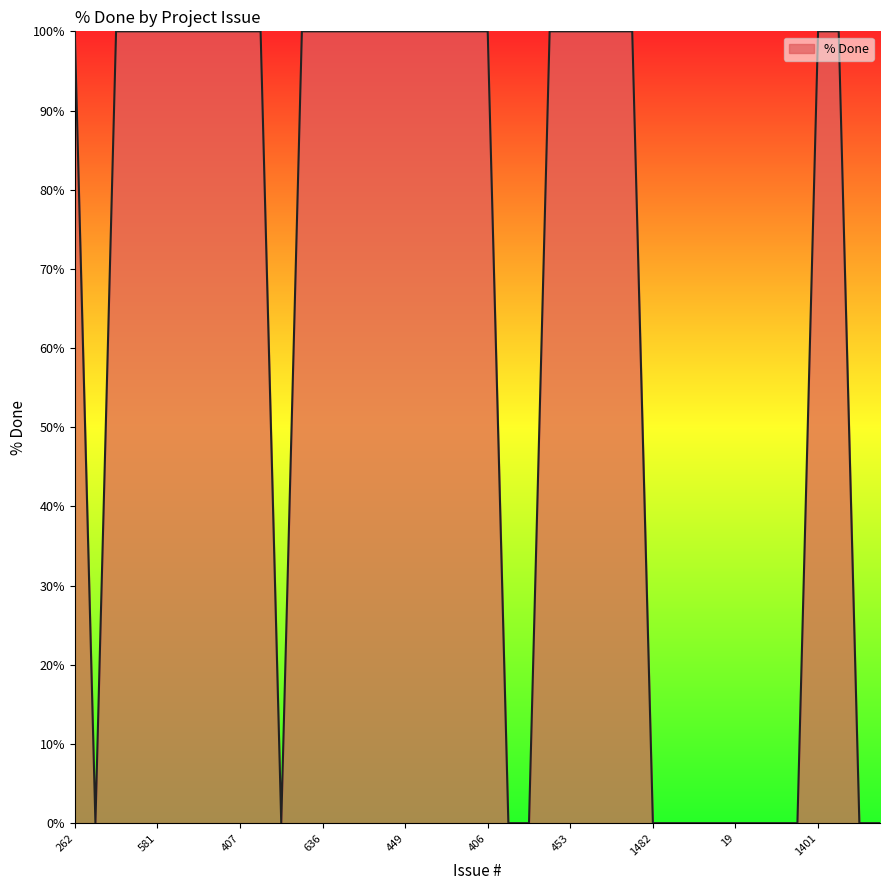

What is the difference between the maximum and minimum values?

100